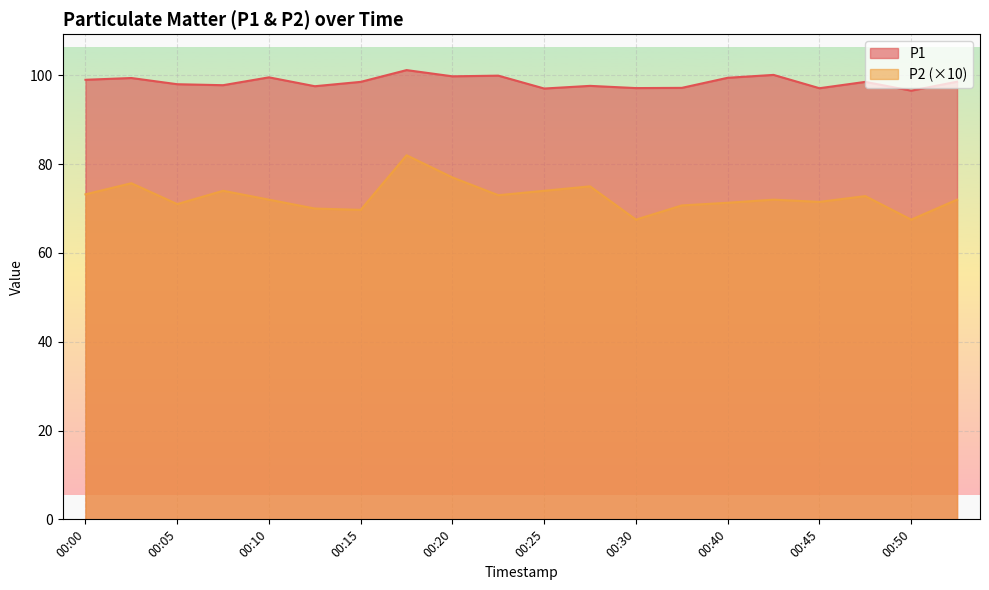

True or false: P1 and P2 cross at least once.

False